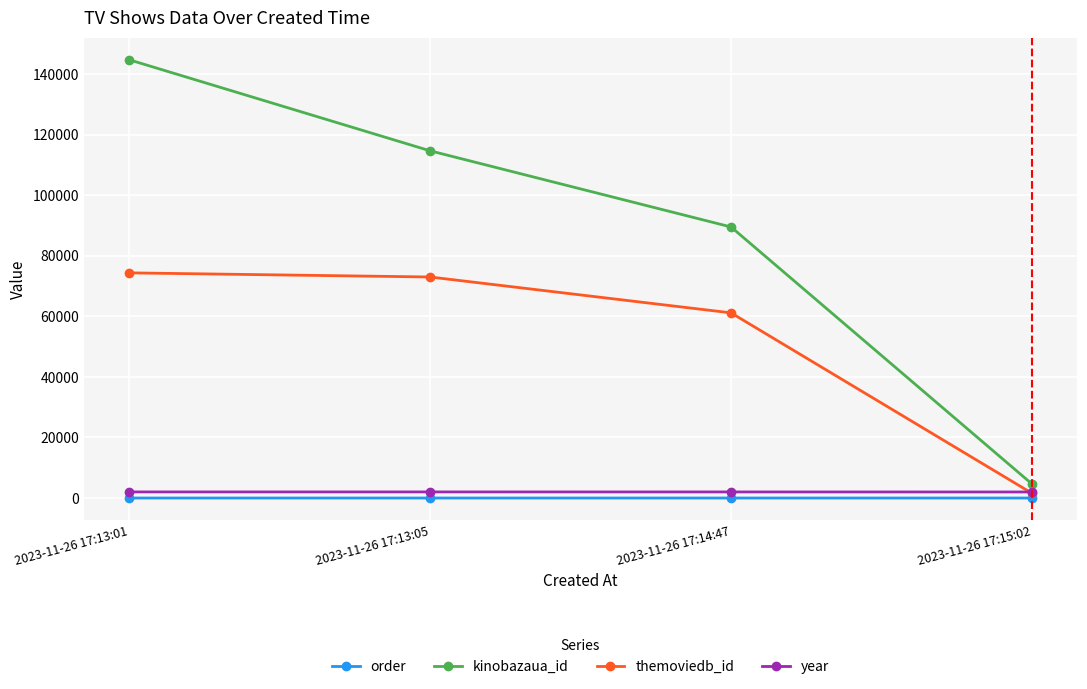

What is the label of the 2nd point from the left?

2023-11-26 17:13:05